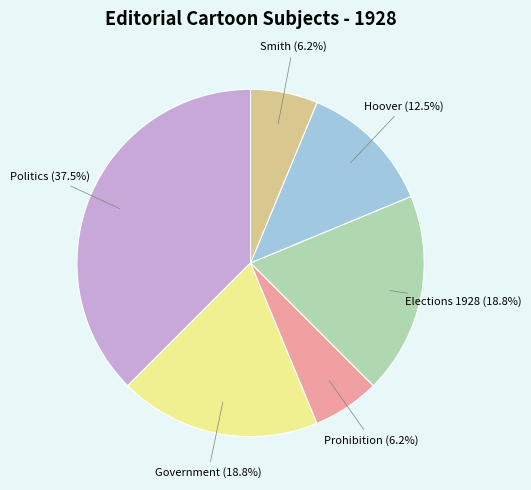

Is there a majority slice in this chart?

No